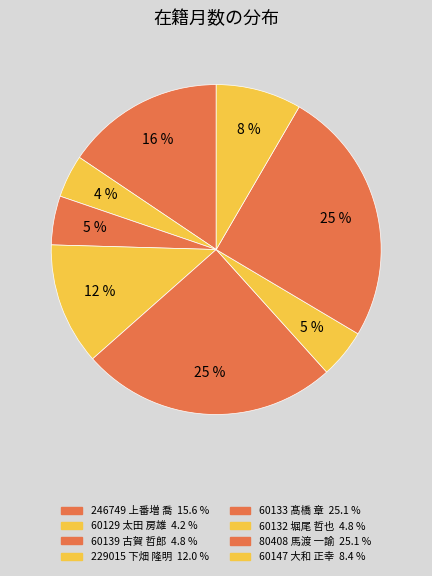

How many slices are in this pie chart?

8